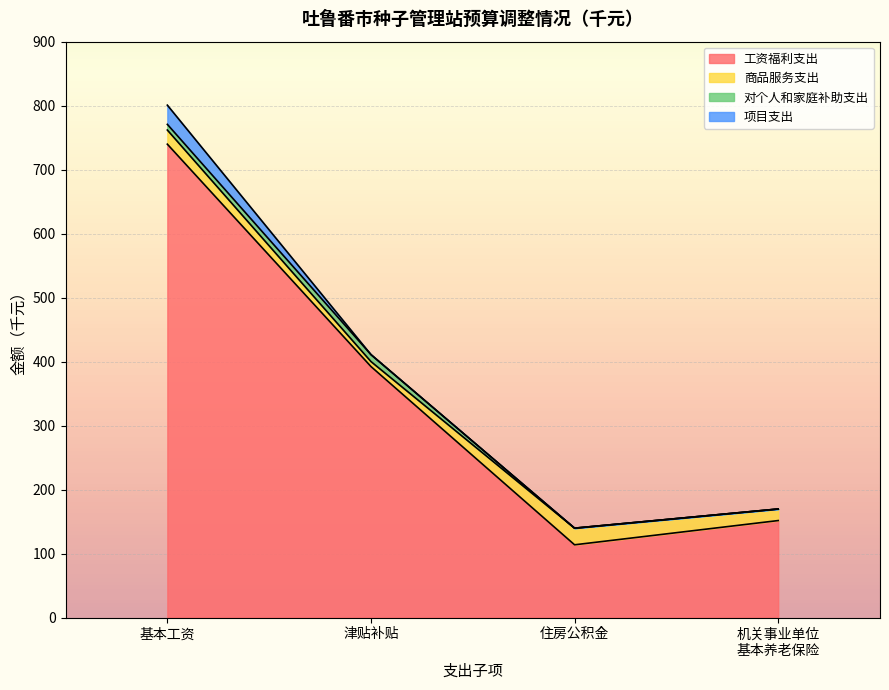

What is the highest value of the 工资福利支出 series?

739.8